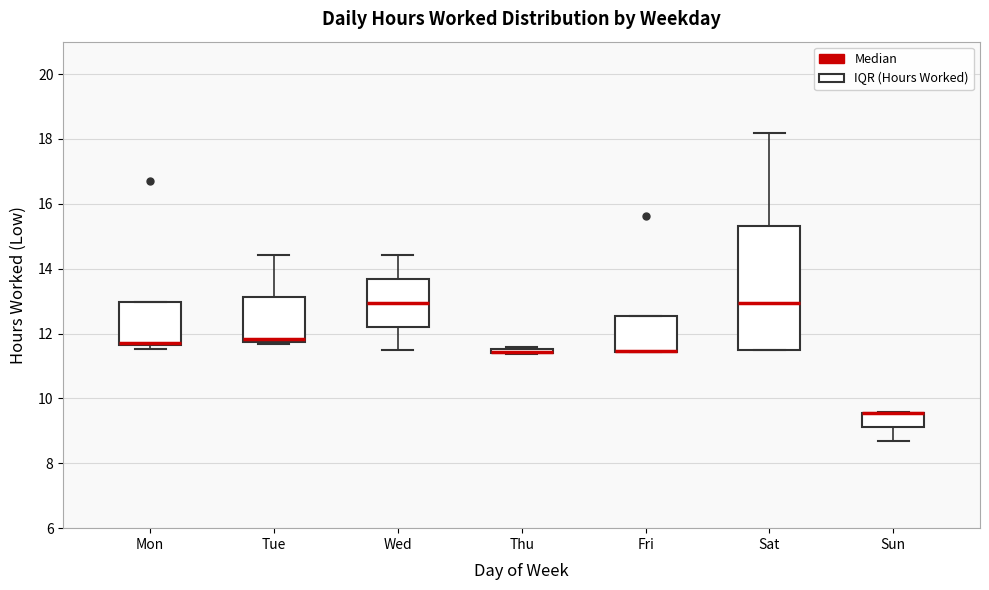

Which box is the tallest, from its lower edge to its upper edge?

Sat